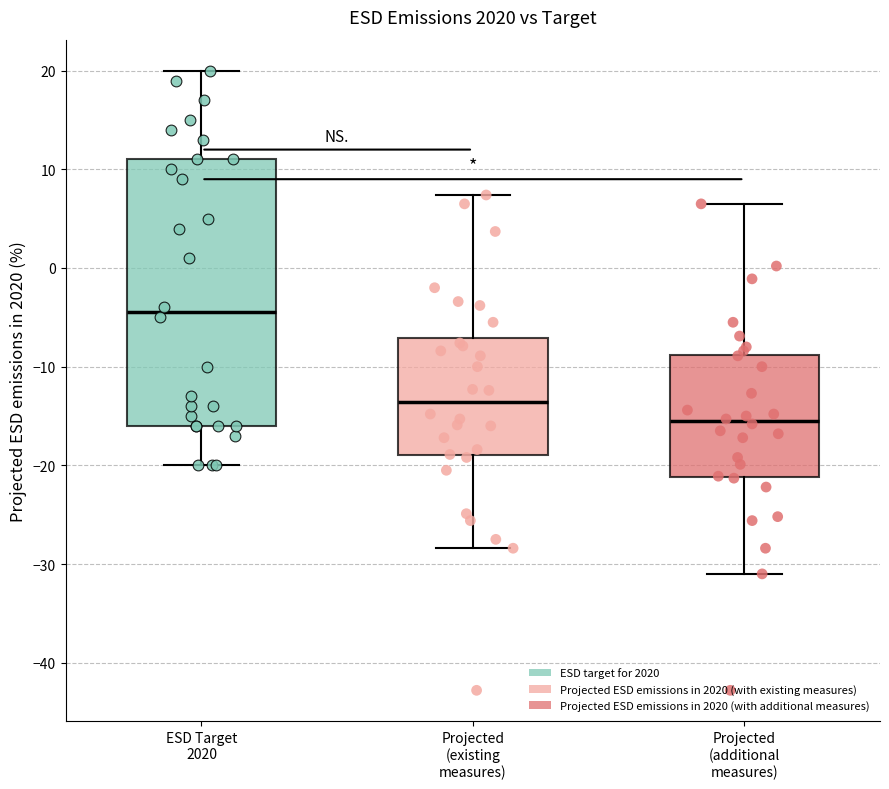

Reading left to right, read every box against the y-axis: the position of its median line, the range the box covers, and the ends of its whiskers. The values are not printed on the chart, so give them approximately, as read against the axis.

ESD Target 2020: median -4, box -16 to 11, whiskers -20 to 20
Projected (existing measures): median -14, box -19 to -7, whiskers -28 to 7
Projected (additional measures): median -16, box -21 to -9, whiskers -31 to 7